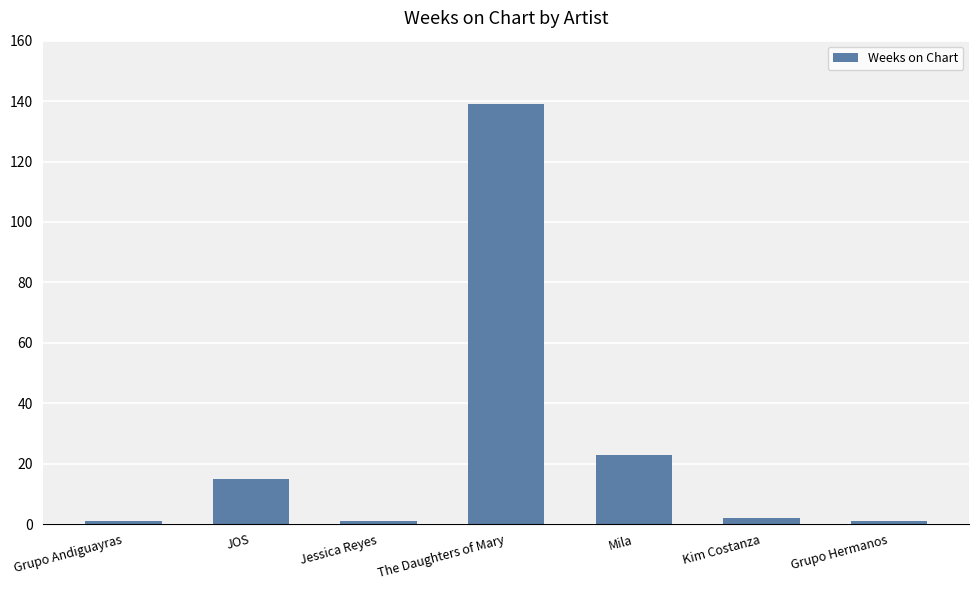

What is the label of the 5th bar from the left?

Mila